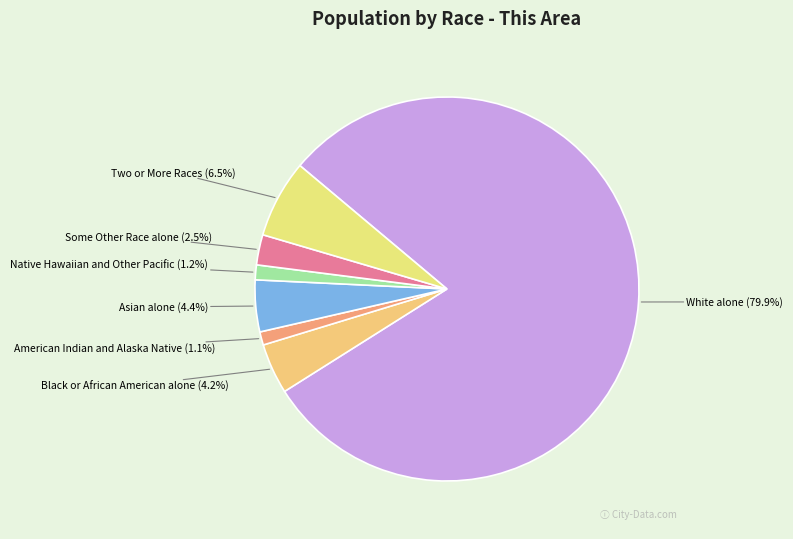

How many slices are in this pie chart?

7